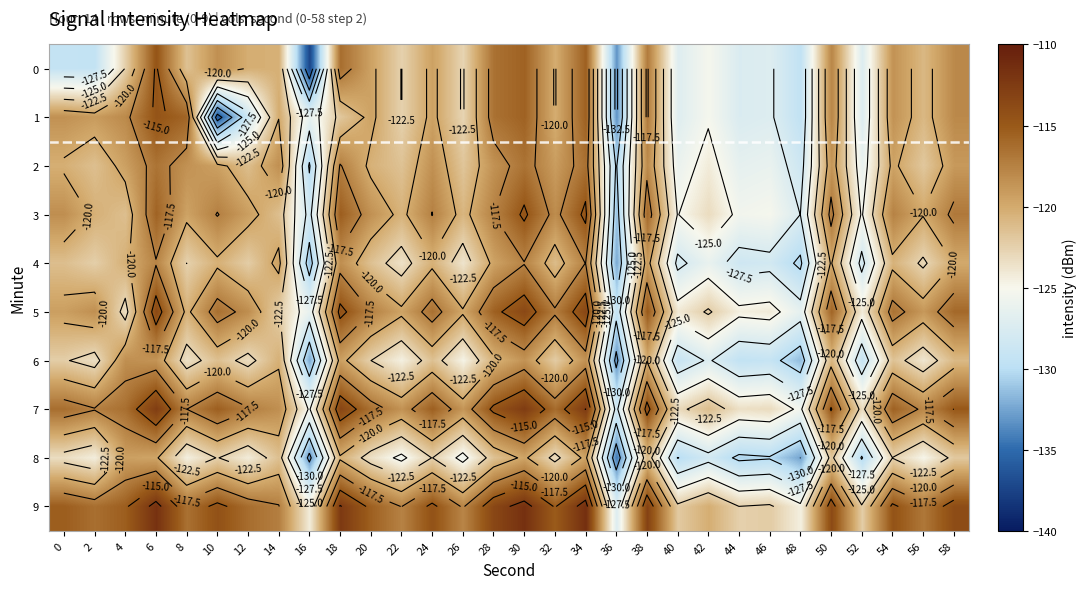

Count the number of data series in this chart.

10